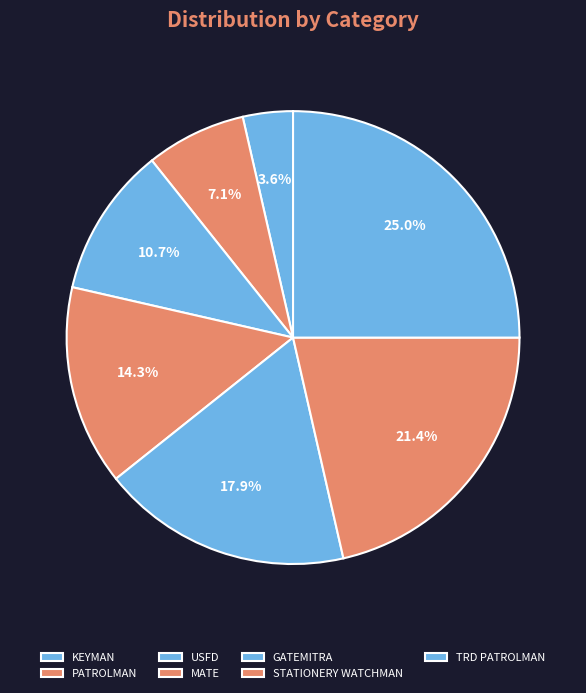

Count the number of slices in the pie.

7